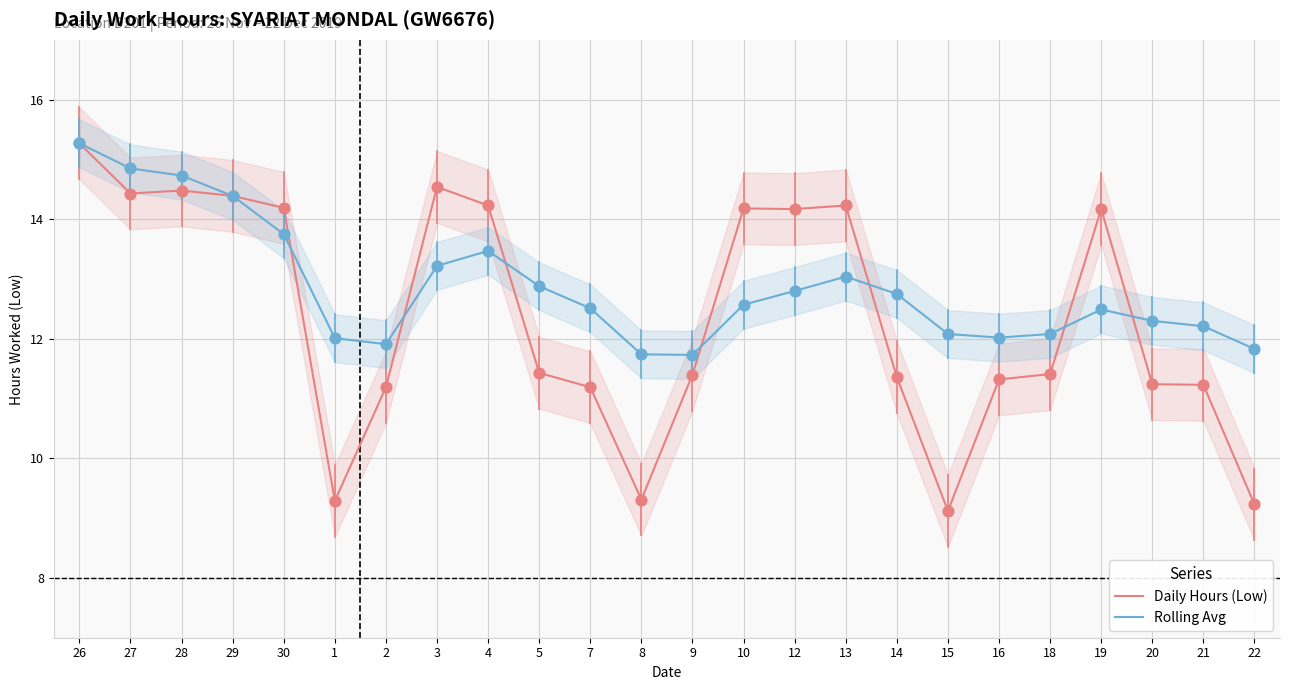

Which series reaches the maximum Y coordinate?

Daily Hours (Low)